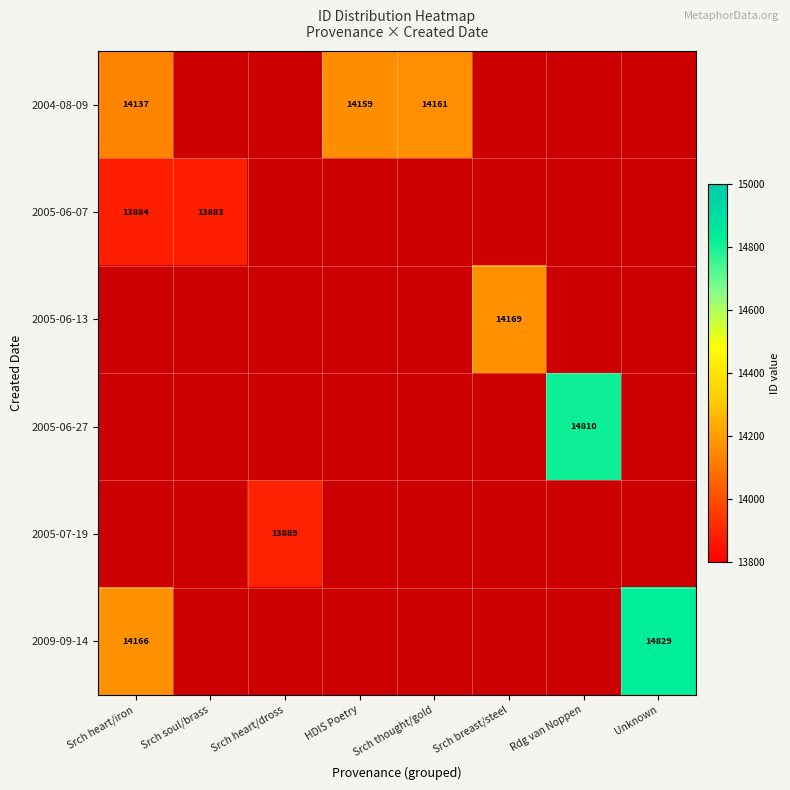

At how many categories does at least one series exceed 14703?

2